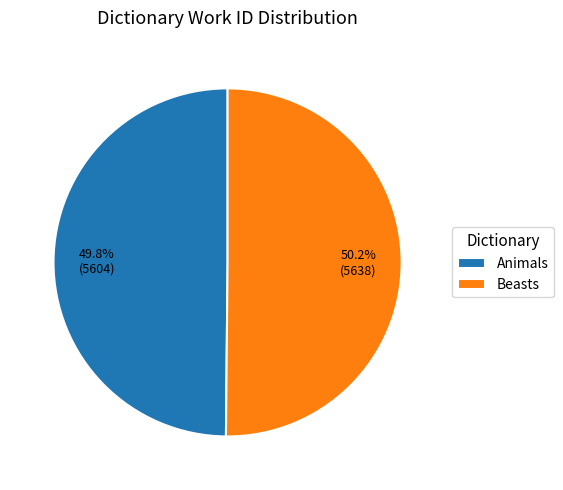

How many slices are in this pie chart?

2